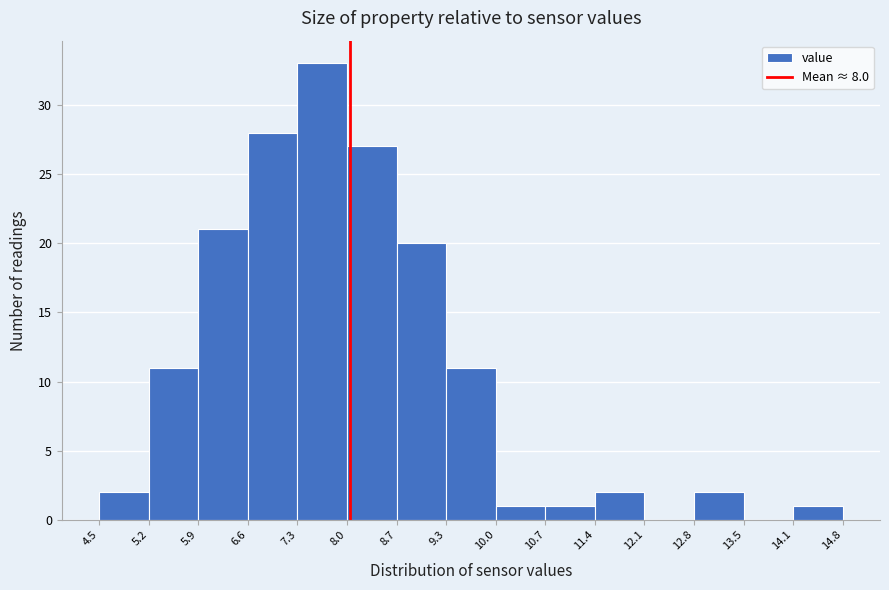

Reading left to right, transcribe this chart: for each bar, give the range it covers on the x-axis and its height. The values are not printed on the chart, so give them approximately, as read against the axis.

4.5 to 5.2: 2
5.2 to 5.9: 11
5.9 to 6.6: 21
6.6 to 7.3: 28
7.3 to 8.0: 33
8.0 to 8.7: 27
8.7 to 9.3: 20
9.3 to 10.0: 11
10.0 to 10.7: 1
10.7 to 11.4: 1
11.4 to 12.1: 2
12.1 to 12.8: 0
12.8 to 13.5: 2
13.5 to 14.1: 0
14.1 to 14.8: 1